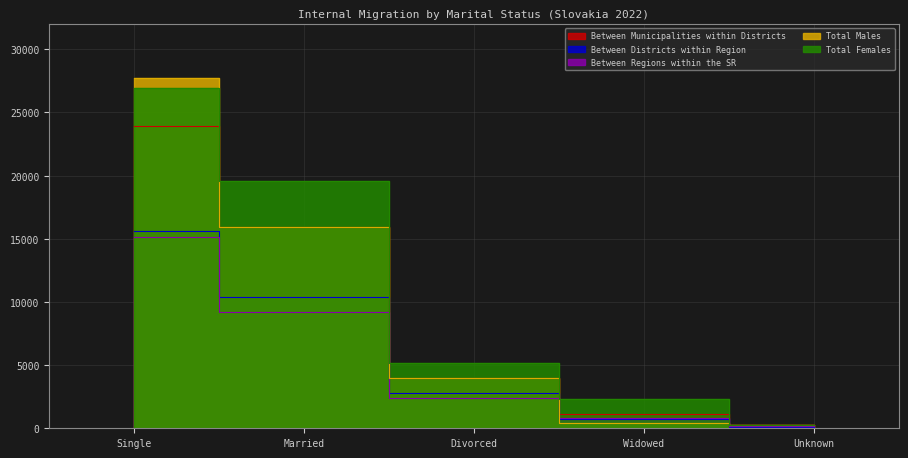

Which category has the highest value in the Between Districts within Region series?

Single